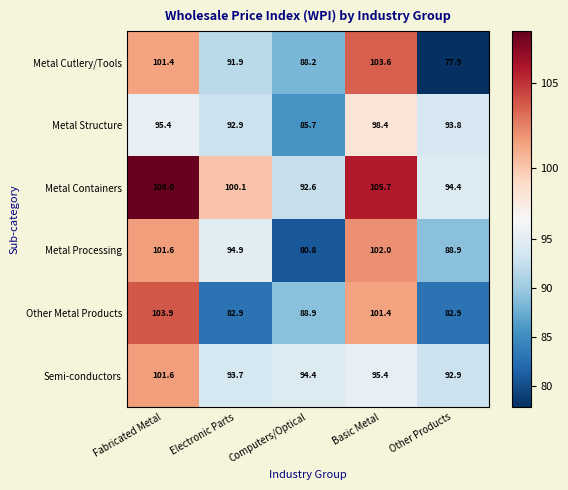

Where does the Metal Structure series first go above 93?

Fabricated Metal